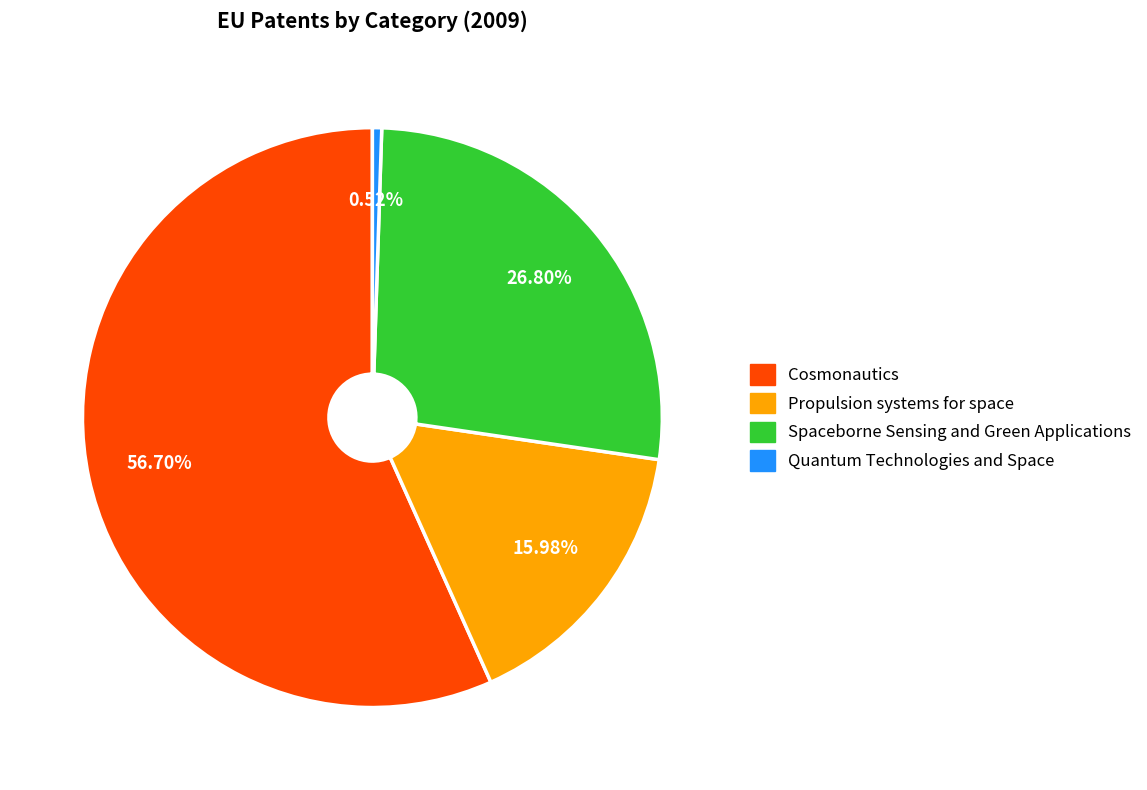

To the nearest percent, what percentage of the pie is Spaceborne Sensing and Green Applications?

27%